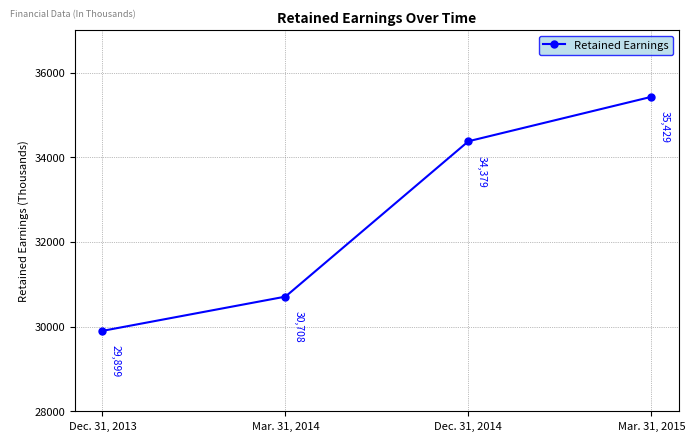

Reading left to right, transcribe all the data shown in this chart.

29899	30708	34379	35429